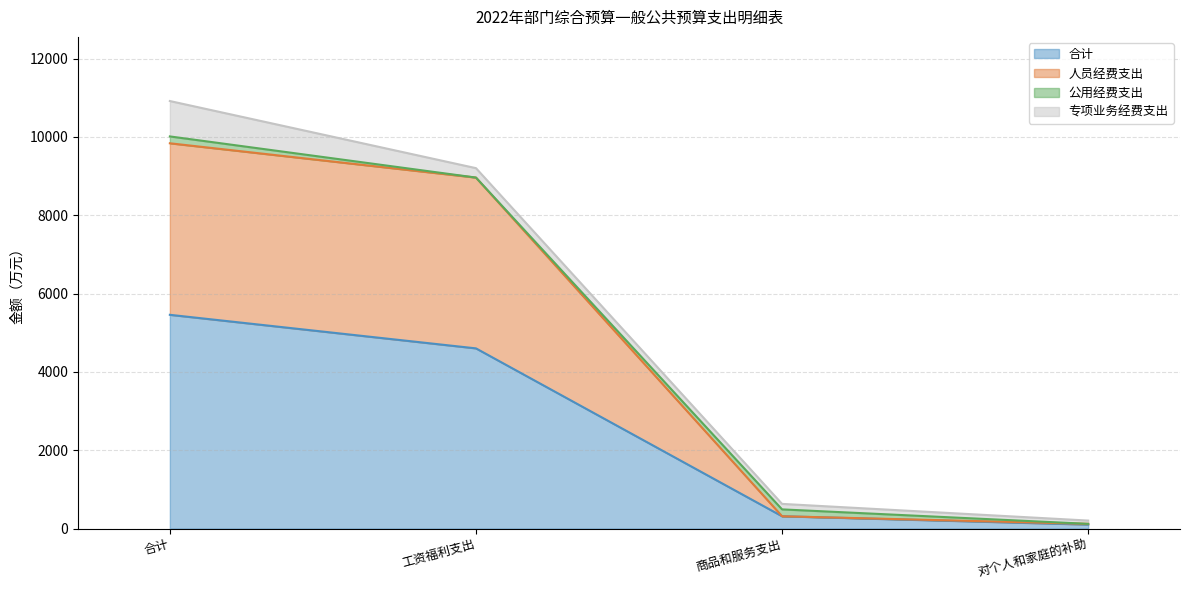

The value of 合计 at 商品和服务支出 is 315.5. True or false?

True